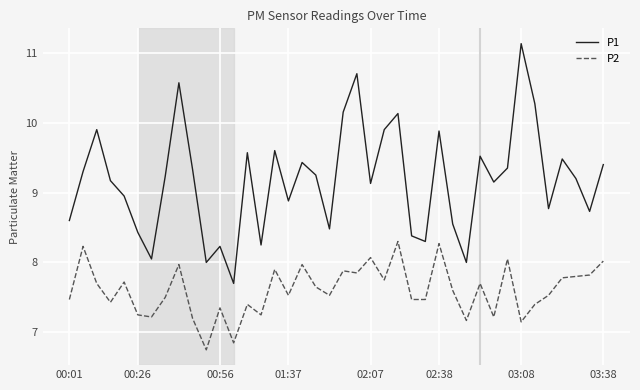

What is the maximum value for P1?

11.1